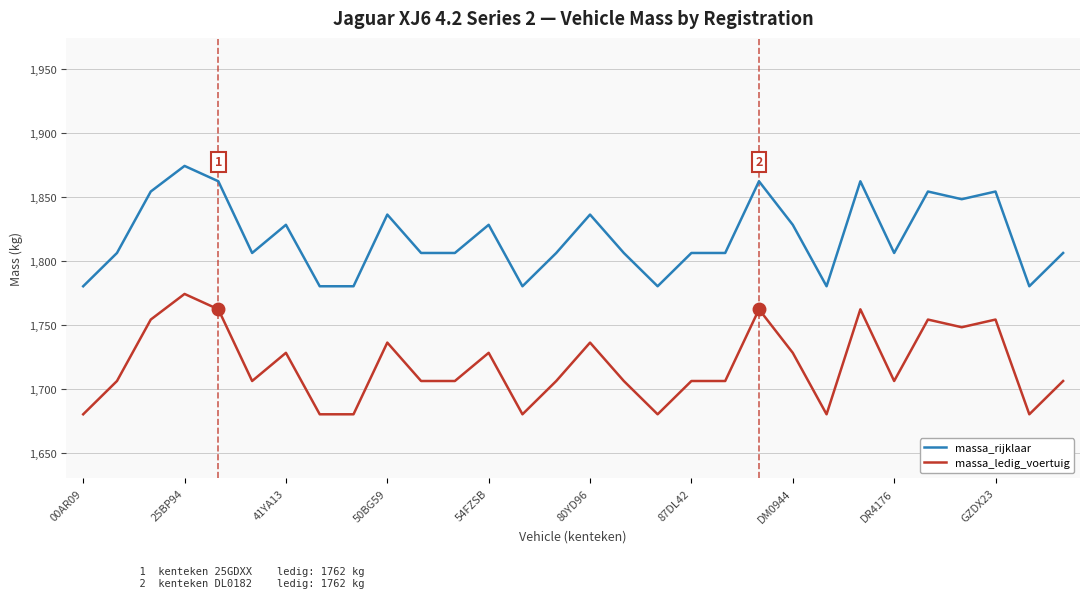

What is the difference between the maximum and minimum values in the massa_ledig_voertuig series?

94